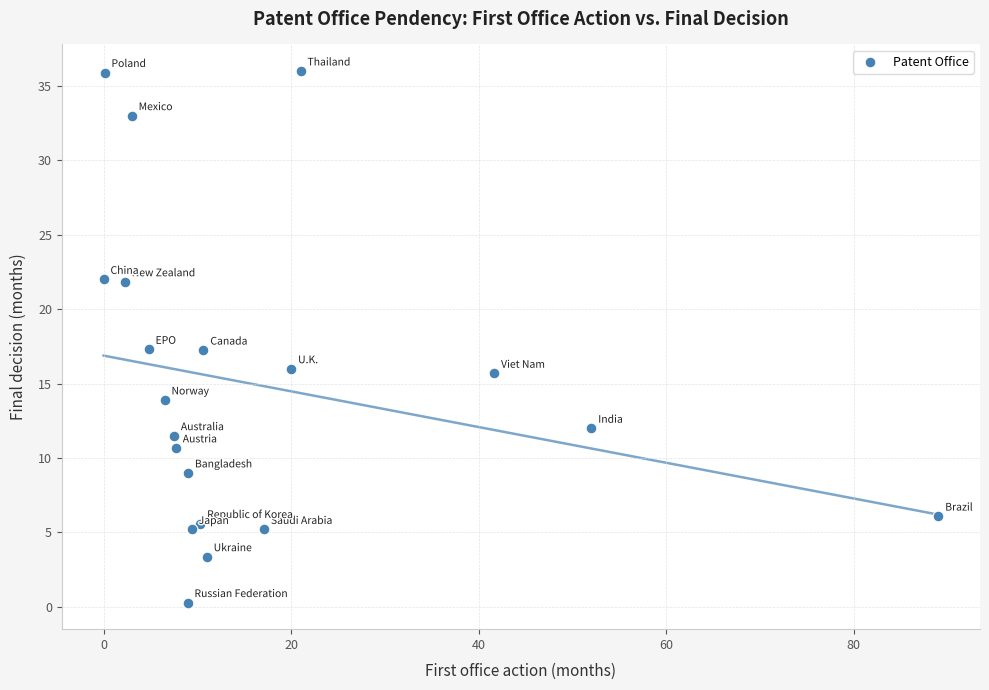

What is the range of Y values (max minus min)?

35.7